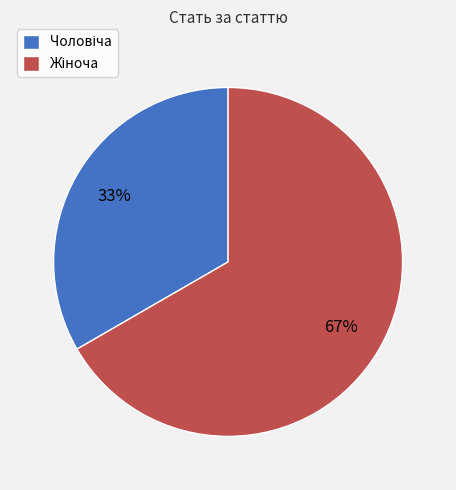

Is there any slice that represents more than half of the pie?

Yes